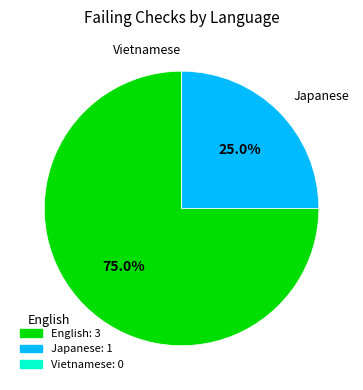

Which slice is the largest?

English